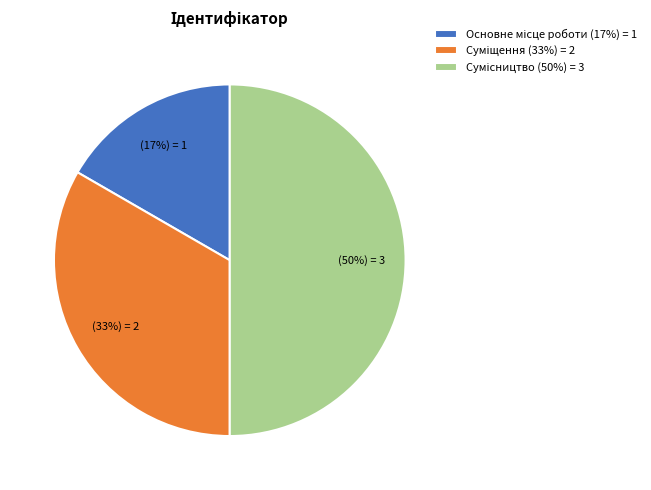

To the nearest percent, what is the difference between the largest and smallest slice percentages?

33%